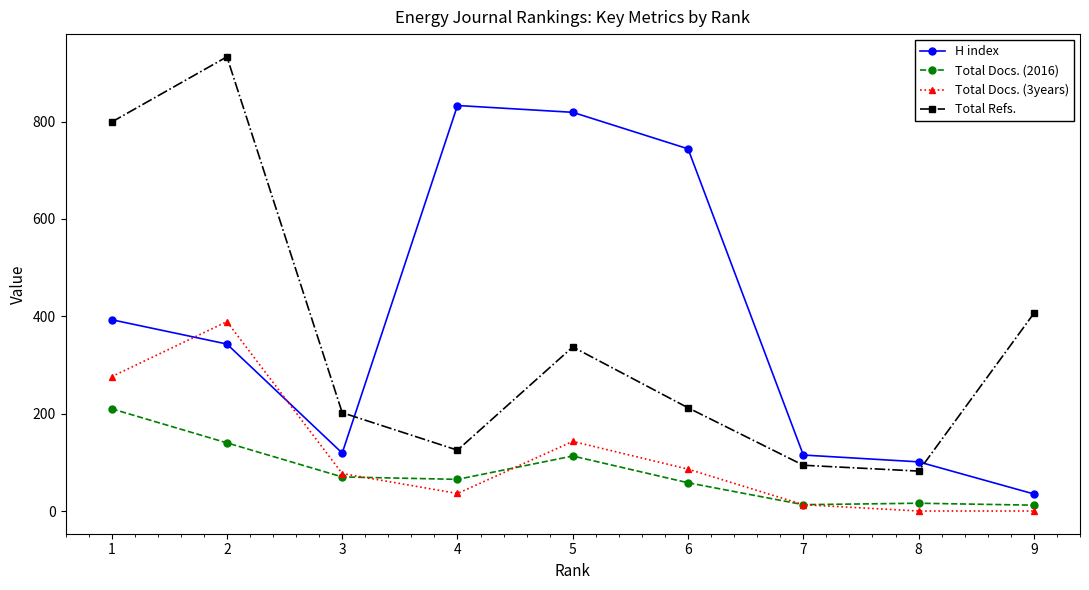

True or false: Total Docs. (2016) and H index cross at least once.

False